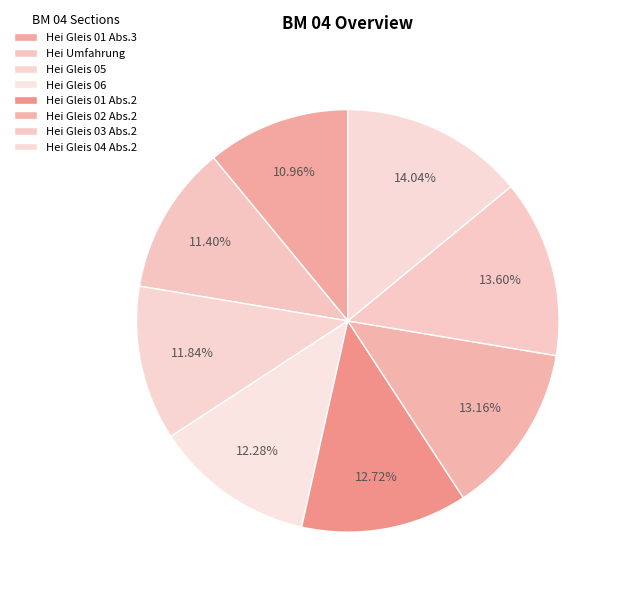

Count the number of slices in the pie.

8